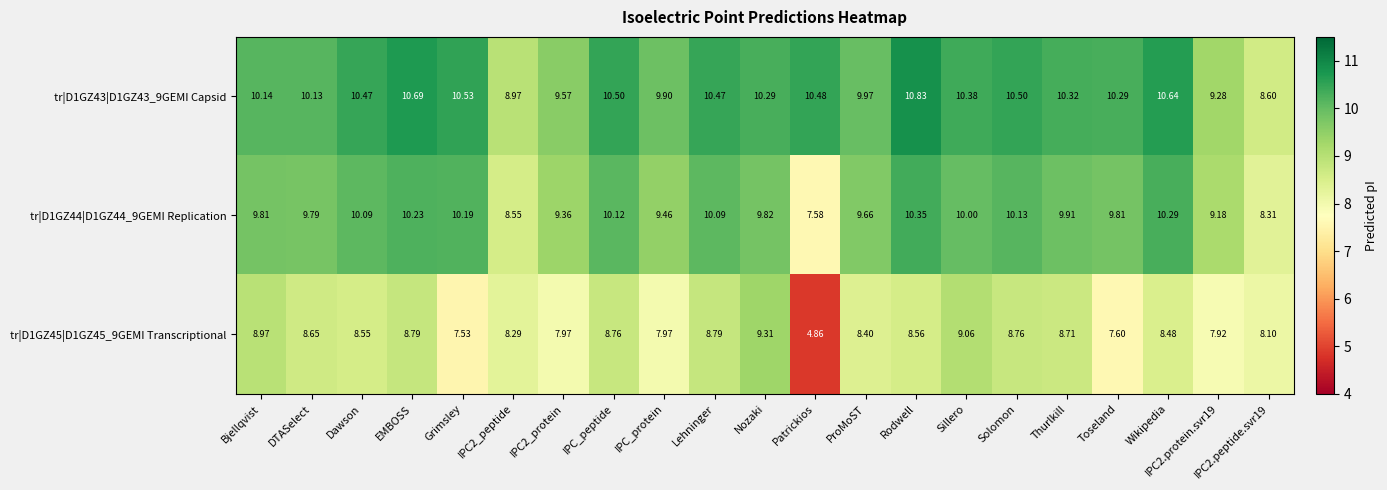

Between Grimsley and IPC_protein, which series saw the biggest shift?

tr|D1GZ44|D1GZ44_9GEMI Replication